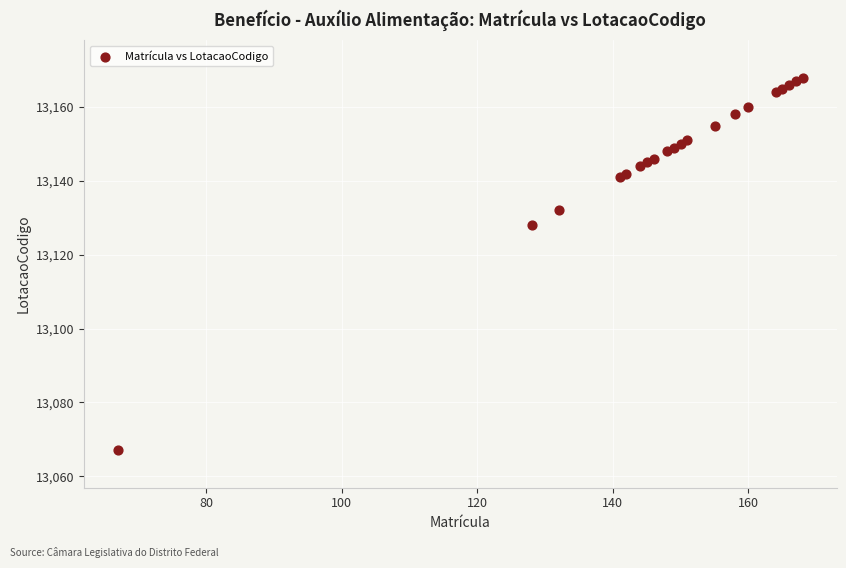

What Y value in the scatter plot is closest to 13117?

13128